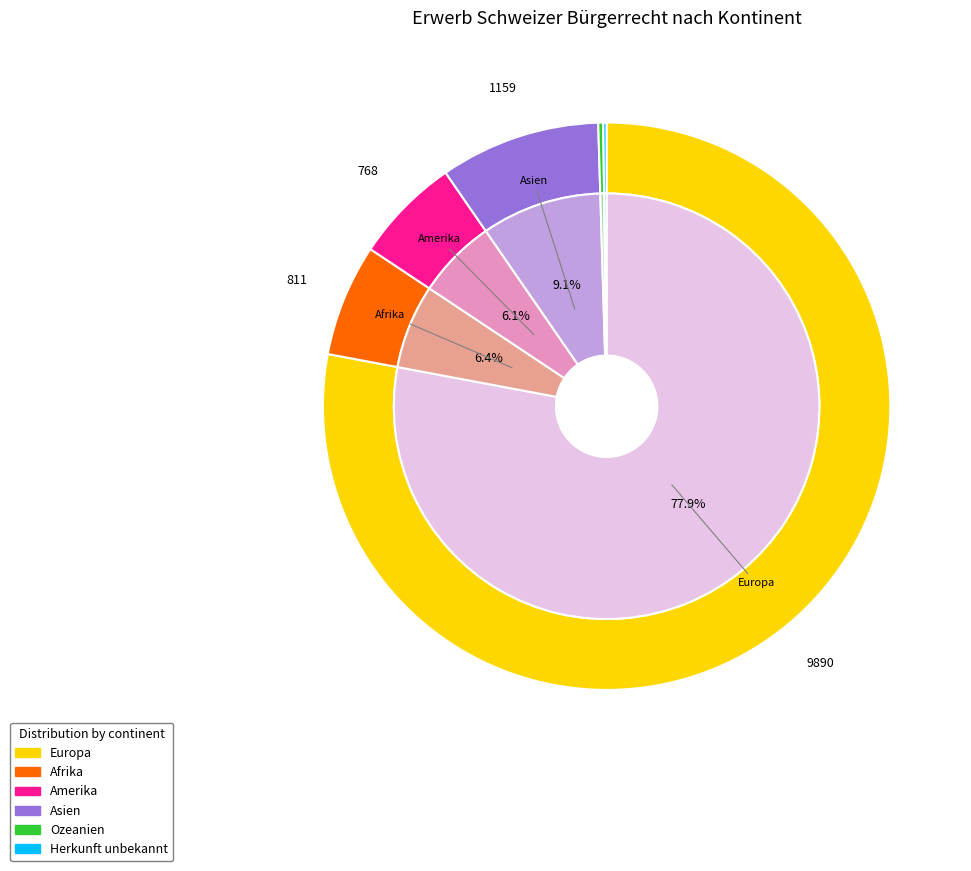

What is the ratio of the value at Asien to the value at Europa?

0.1